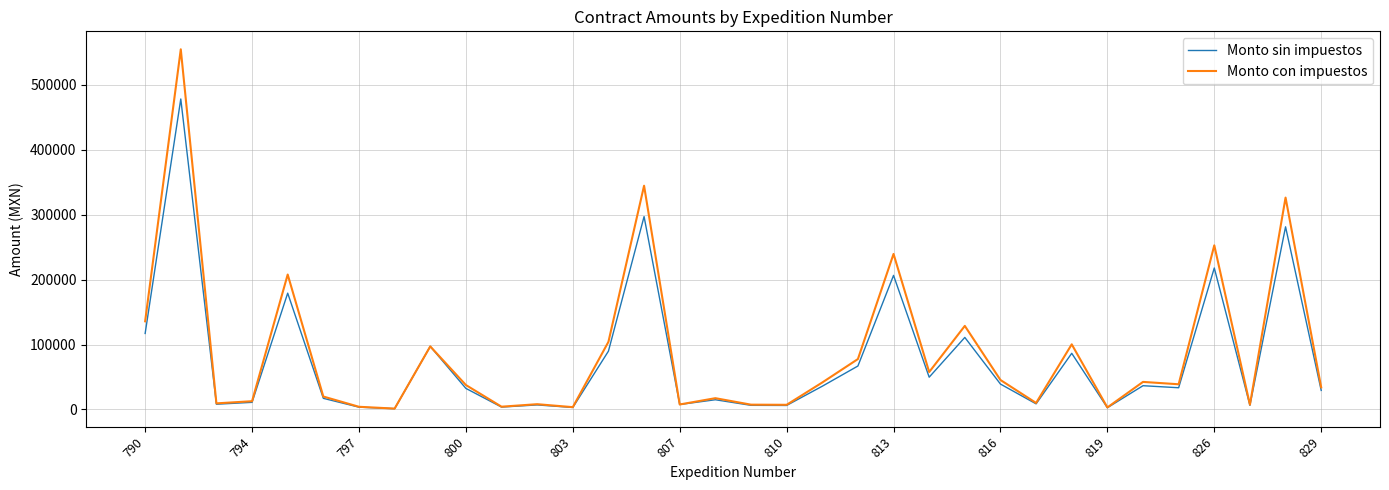

What is the maximum value shown in the chart?

554364.0